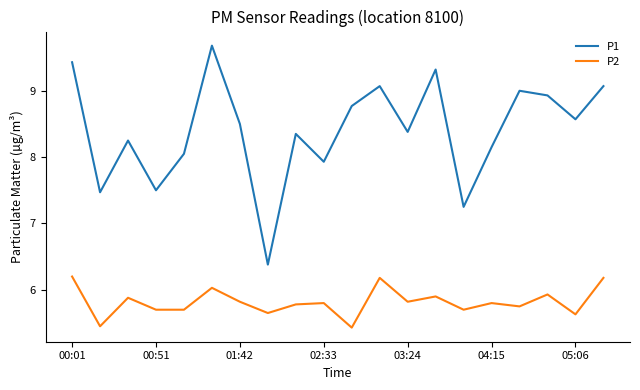

Which series has the widest spread of values?

P1